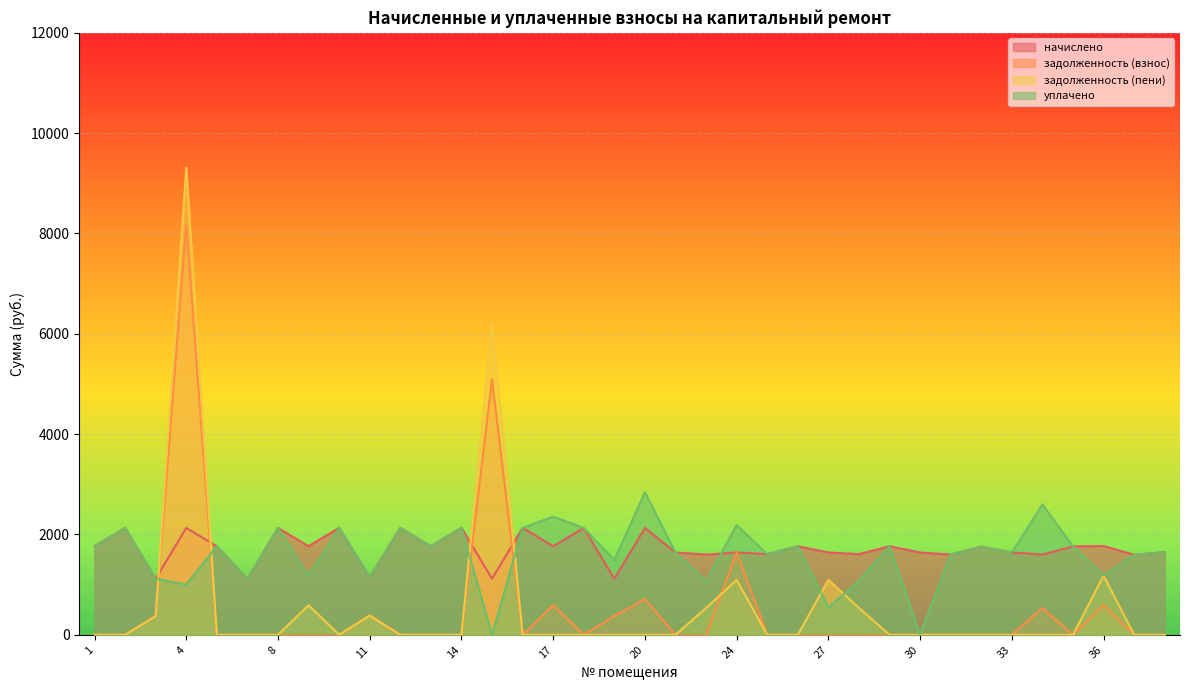

What is the maximum value shown in the chart?

9308.8